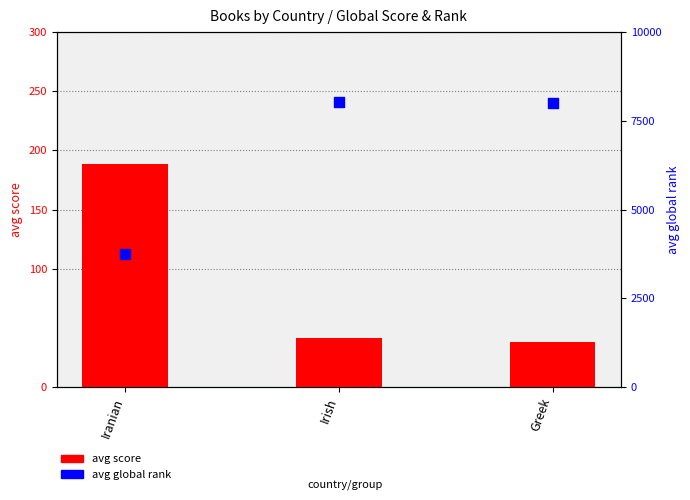

Which series reaches the maximum Y coordinate?

avg global rank